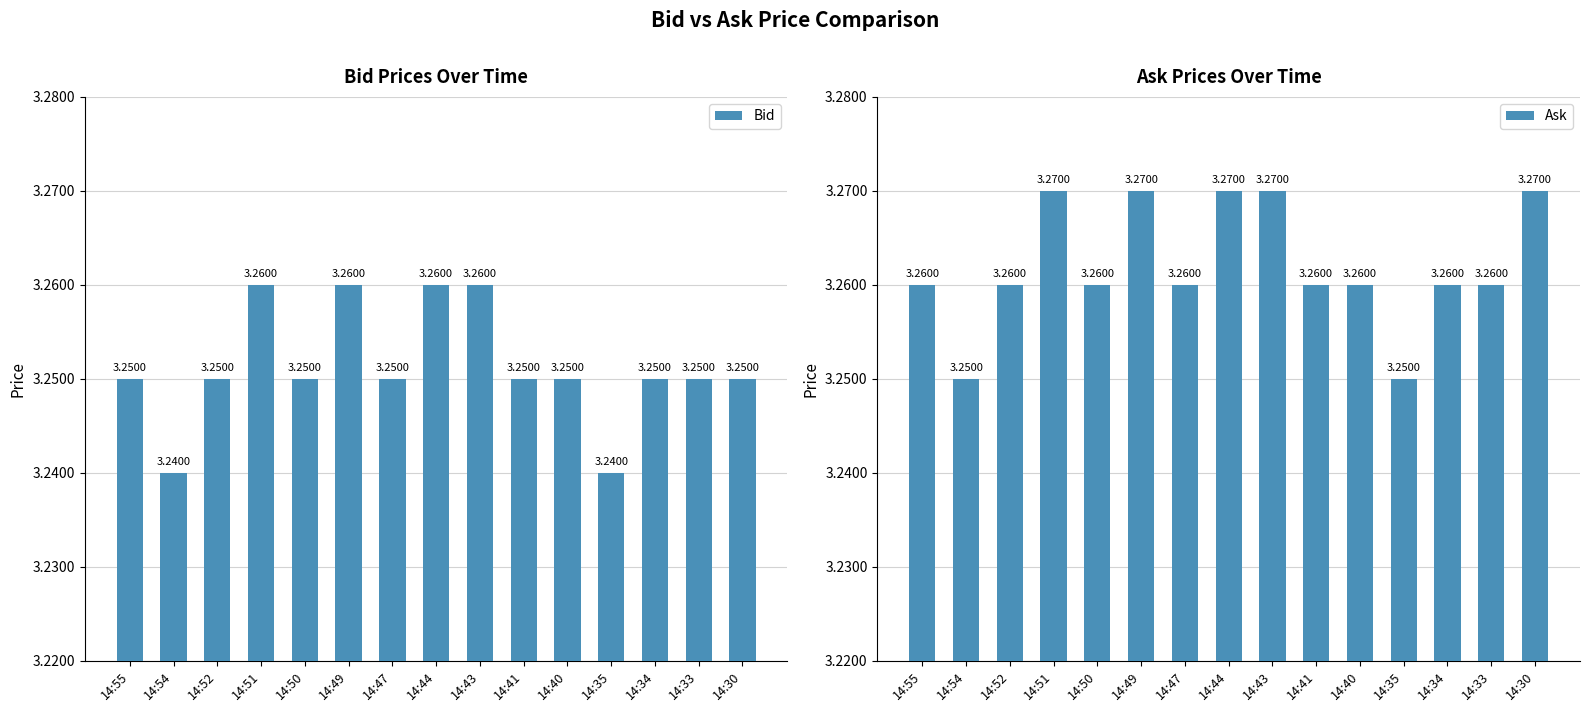

Which series has the largest total across all categories?

Ask